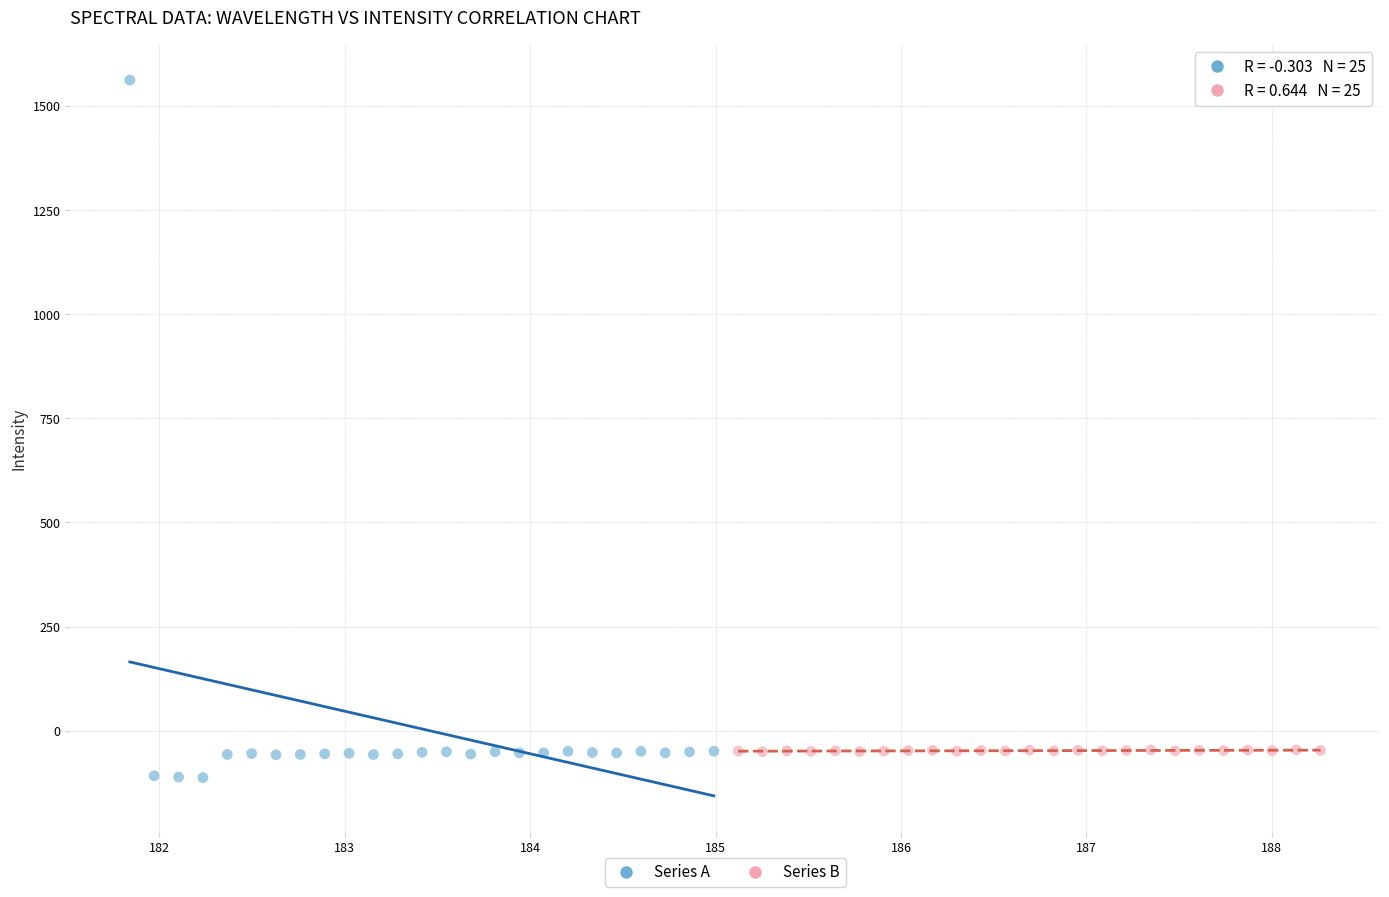

Which series has the widest spread of Y values?

Series A